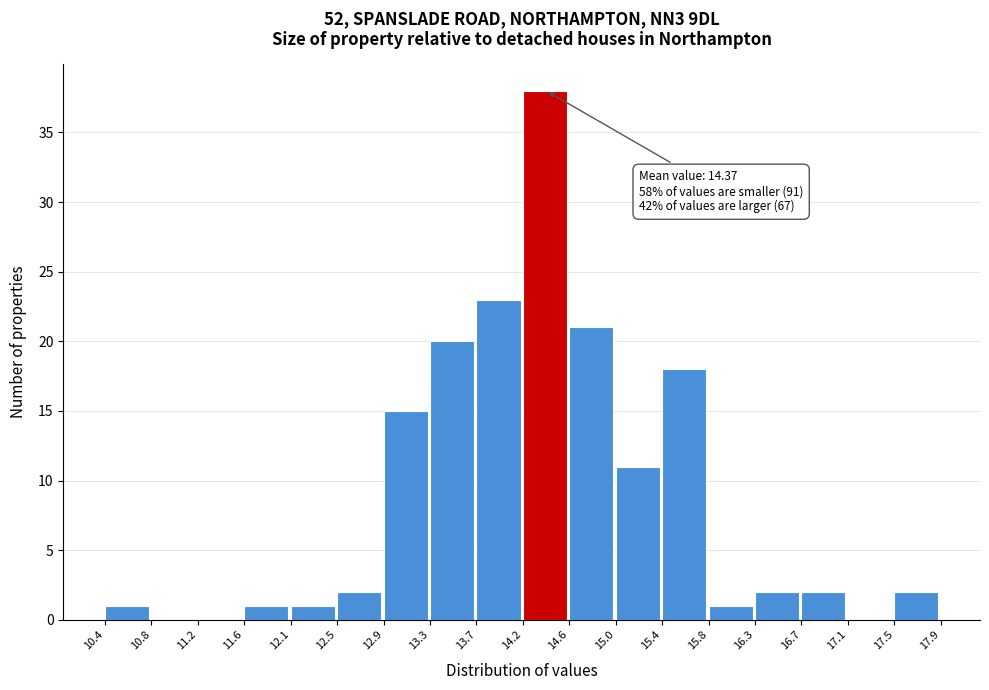

Over which range of the x-axis is the bar tallest?

14.2 to 14.6